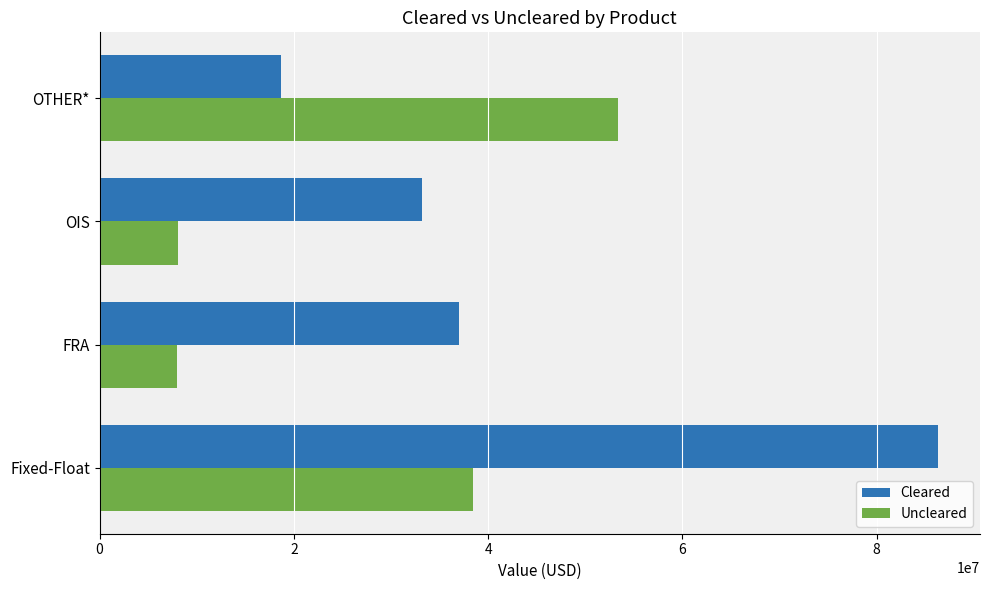

Where is Uncleared nearest to the value 30658802?

Fixed-Float